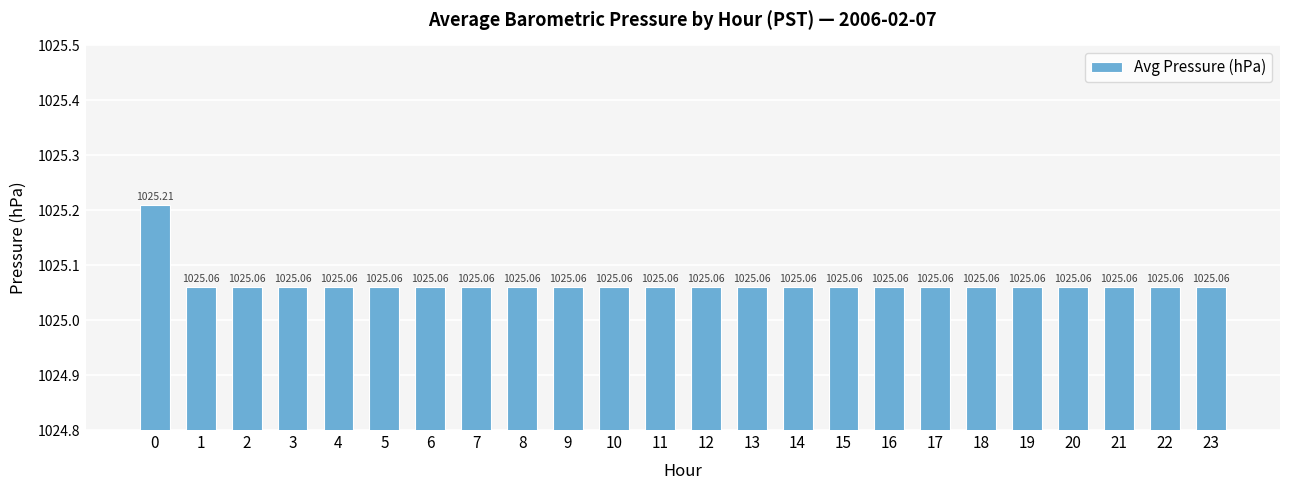

The value at 20 is 208.9. True or false?

False